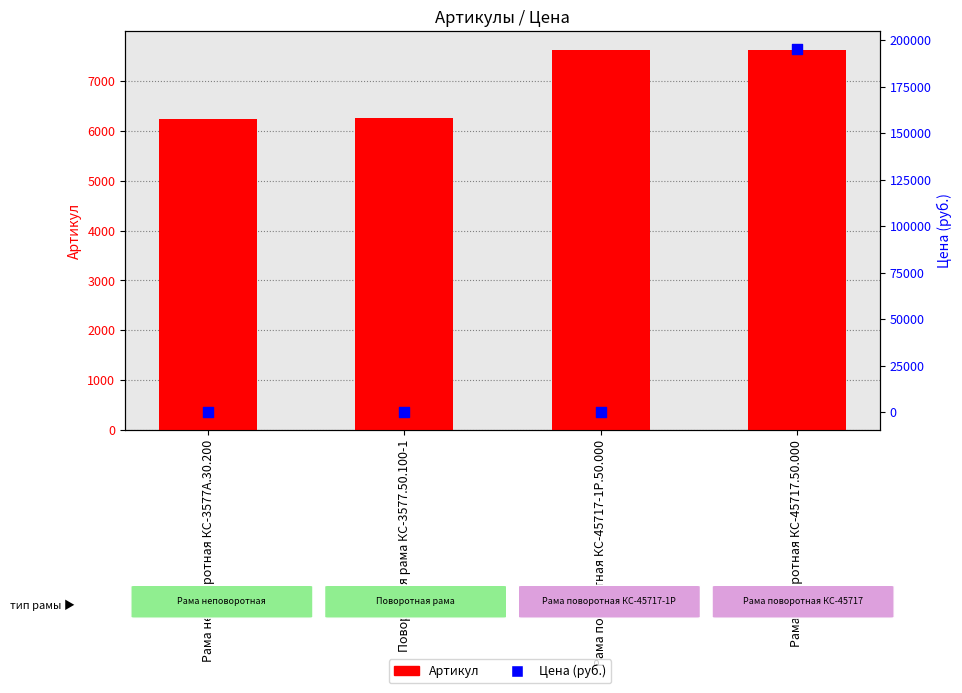

Is the value of Артикул at Рама поворотная КС-45717.50.000 greater than the value of Цена (руб.) at Рама поворотная КС-45717.50.000?

No